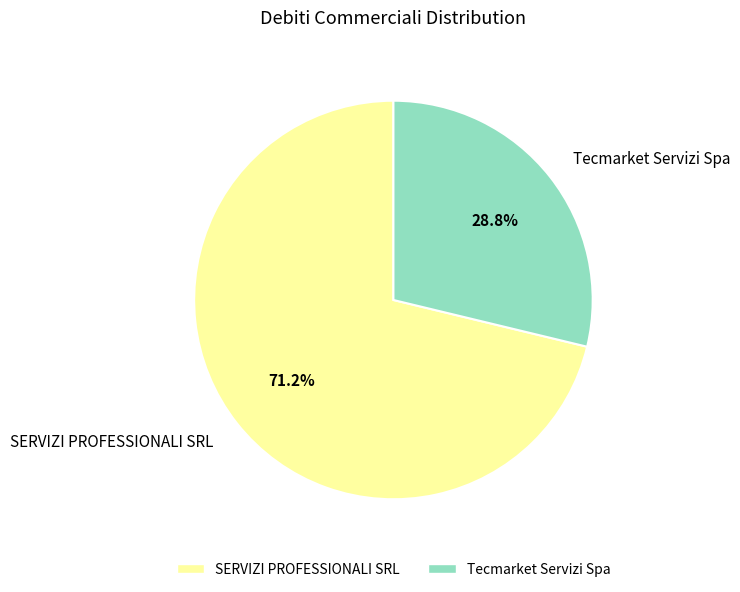

To the nearest percent, what percentage of the pie is SERVIZI PROFESSIONALI SRL?

71%